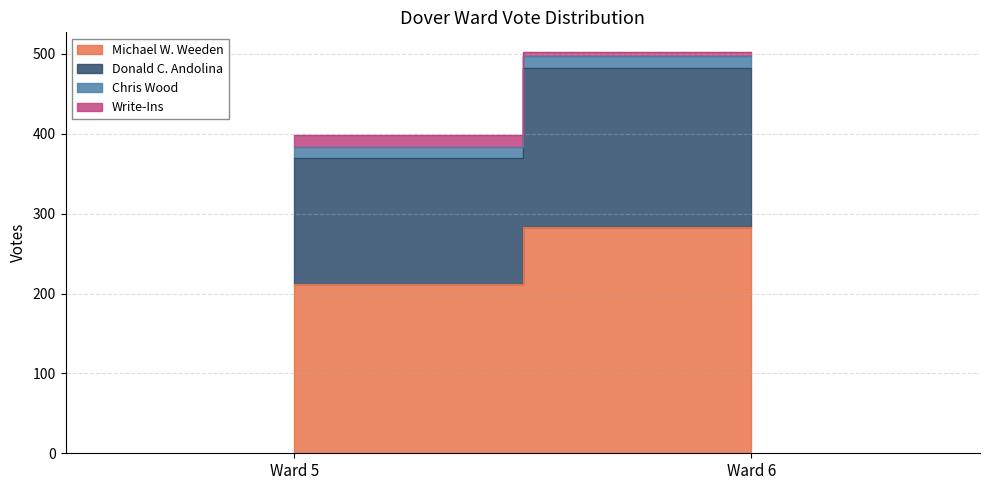

Which series has the widest spread of values?

Michael W. Weeden